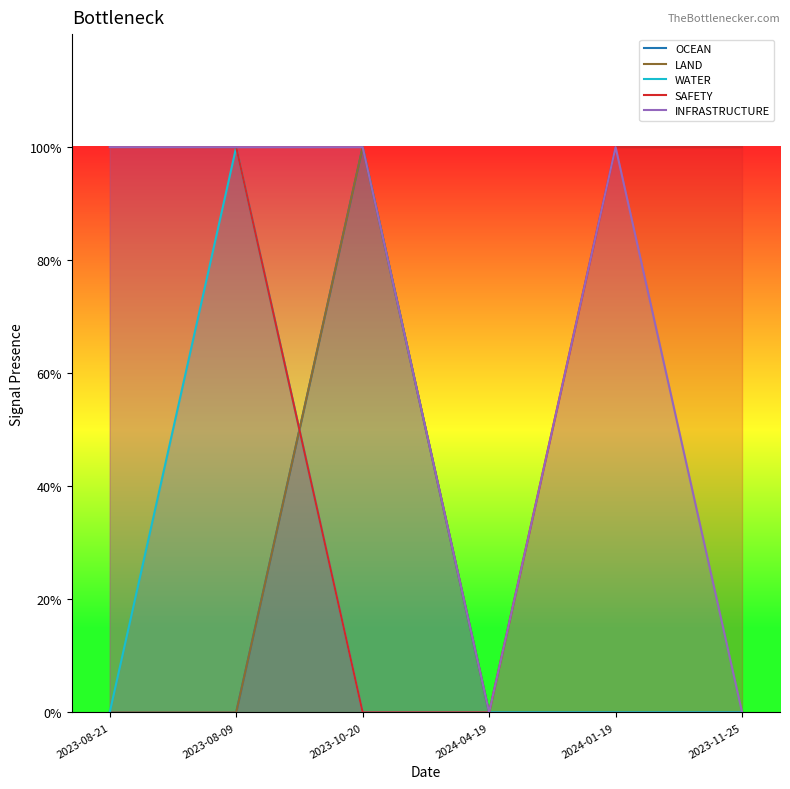

What is the difference between the OCEAN values at 2023-08-09 and 2023-10-20?

1